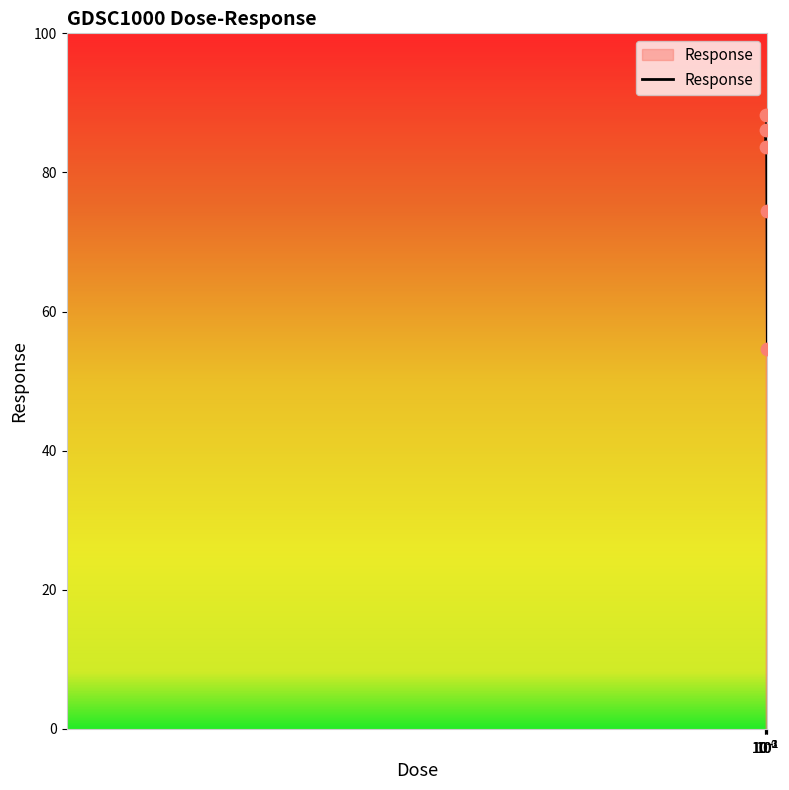

True or false: the data has more than 2 interior local peaks.

False